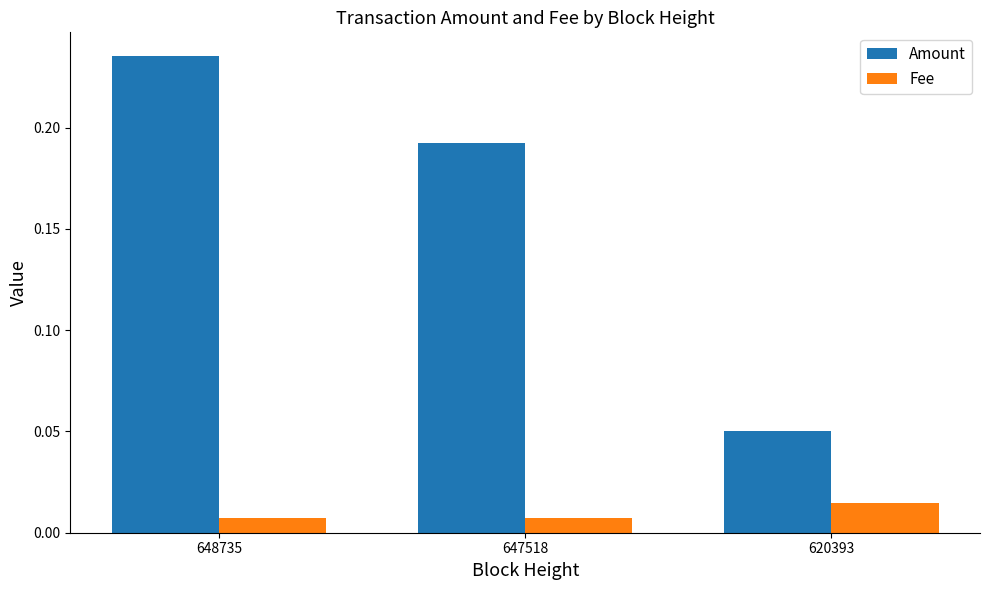

Which series has the largest range (max minus min)?

Amount